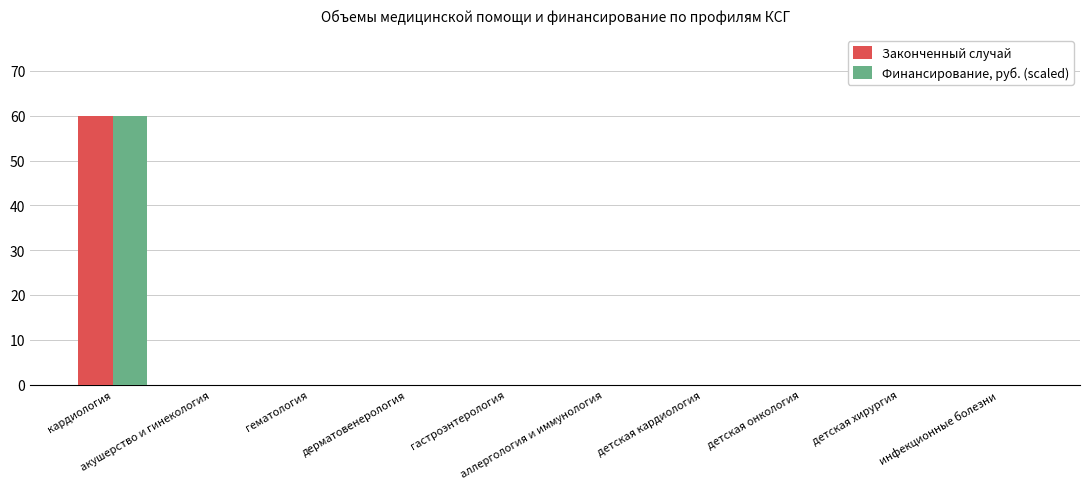

What is the sum of all Финансирование, руб. (scaled) values?

60